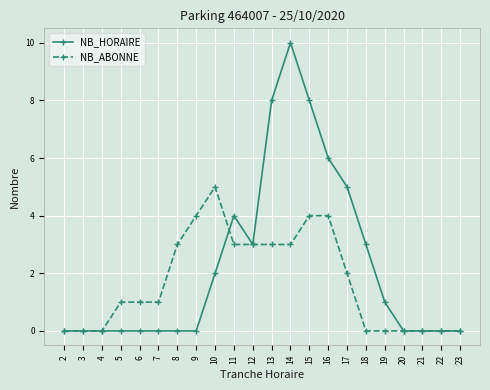

What is the maximum value shown in the chart?

10